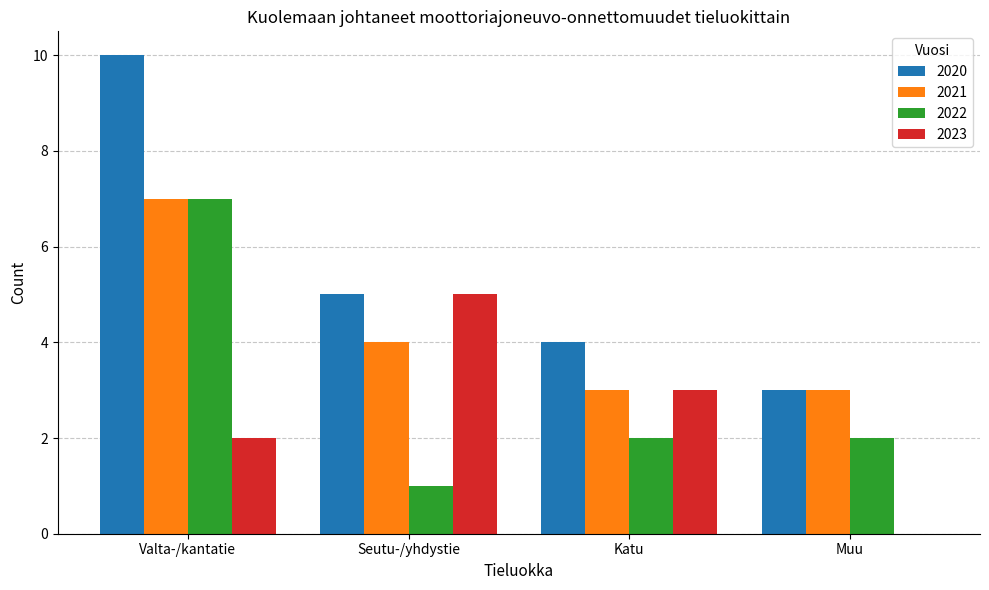

What is the sum of all 2020 values?

22